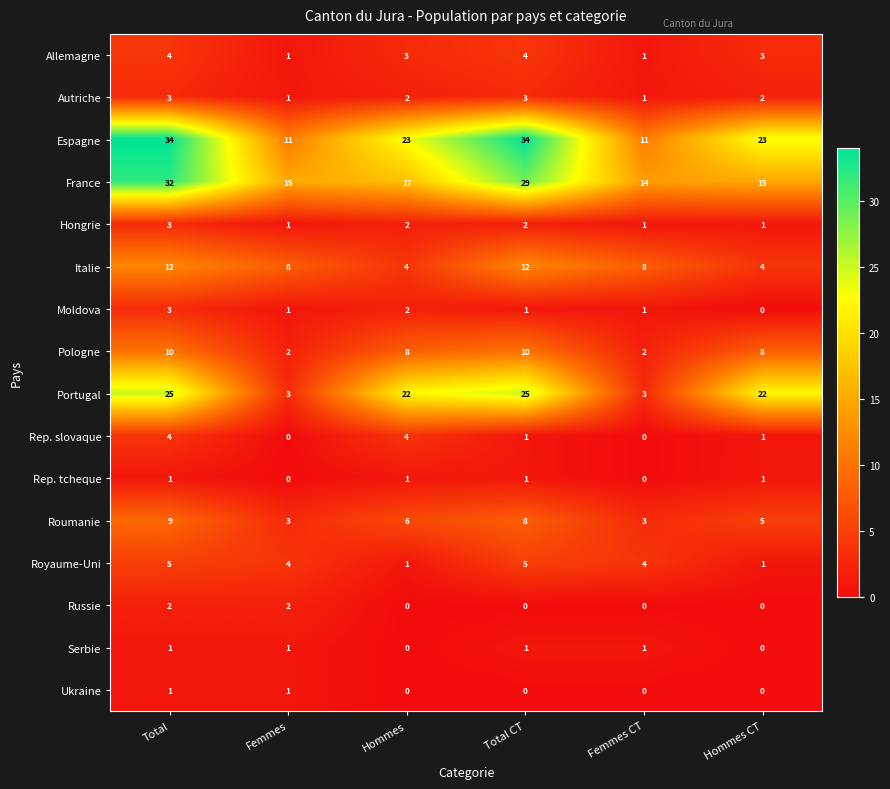

What is the difference between the highest and lowest values at Total CT?

34